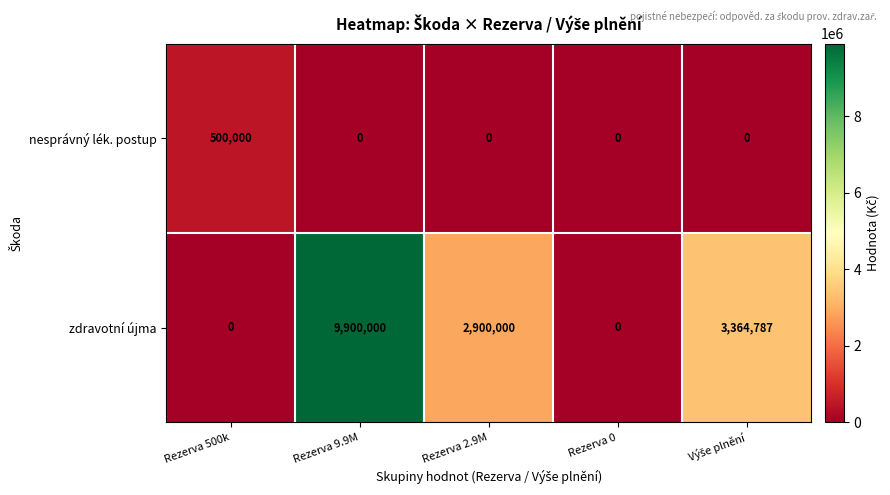

True or false: zdravotní újma has a value of 0 at Rezerva 0.

True